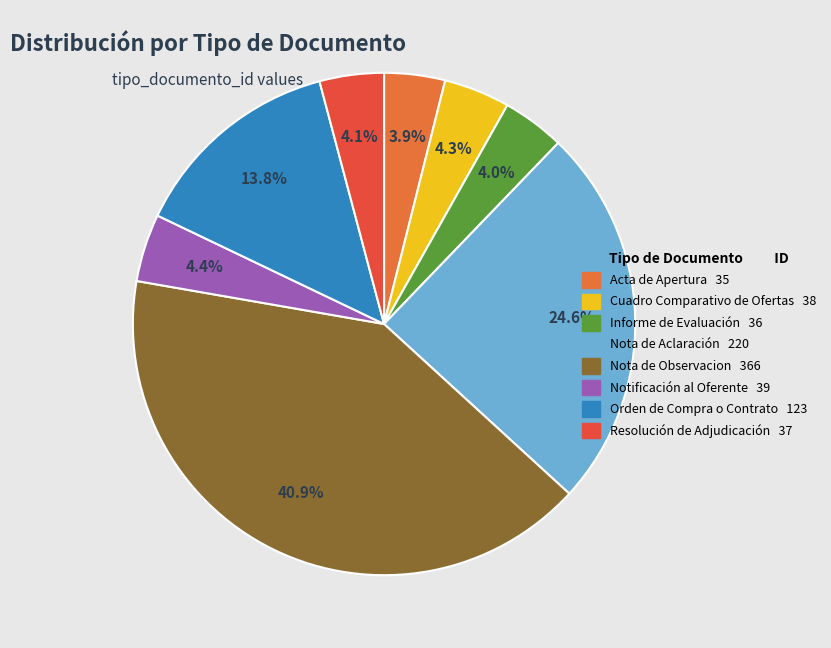

Is Resolución de Adjudicación the majority of the pie?

No